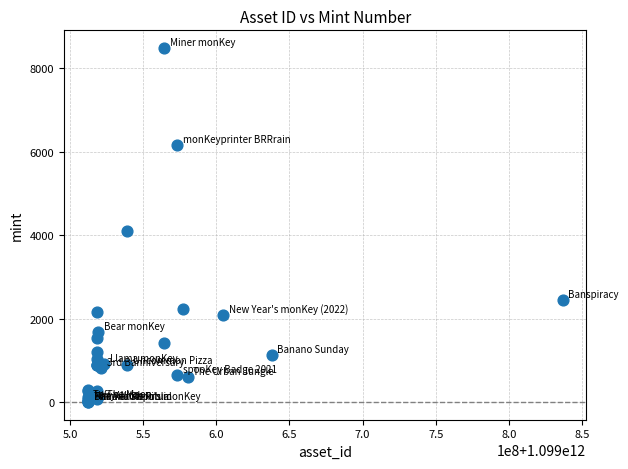

What Y value in the scatter plot is closest to 4240?

4097